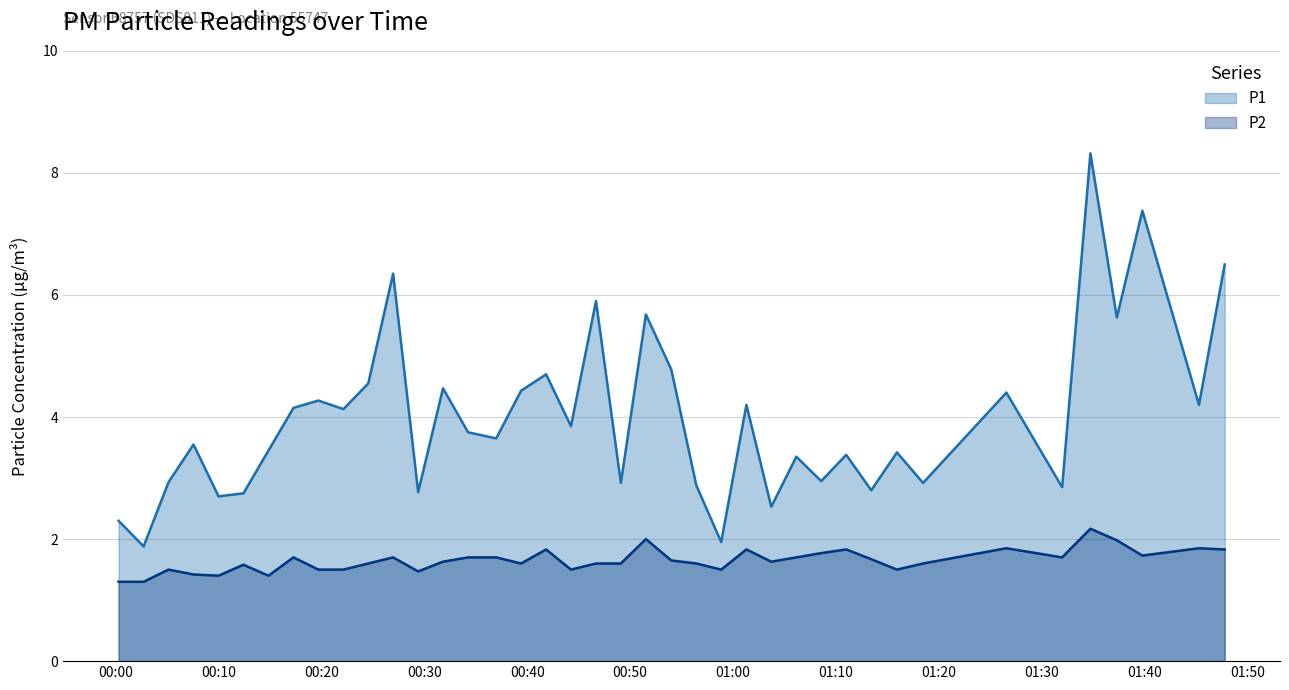

What is the minimum value shown in the chart?

1.3